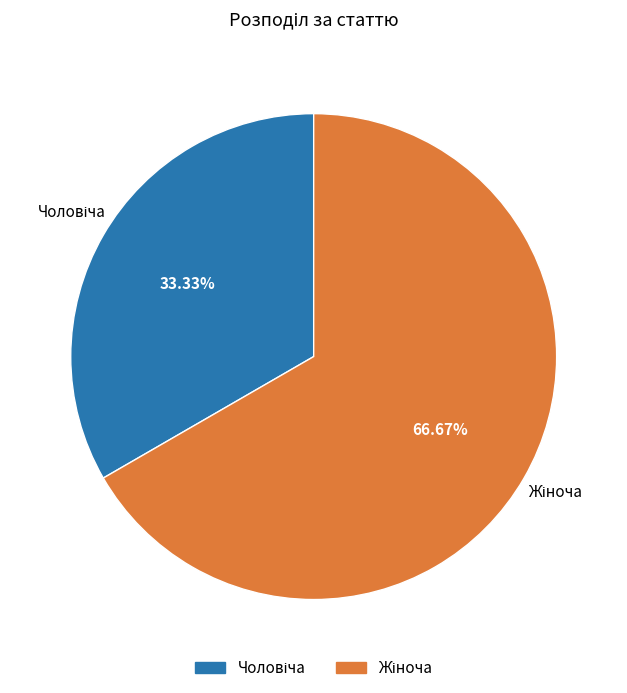

Is there a majority slice in this chart?

Yes